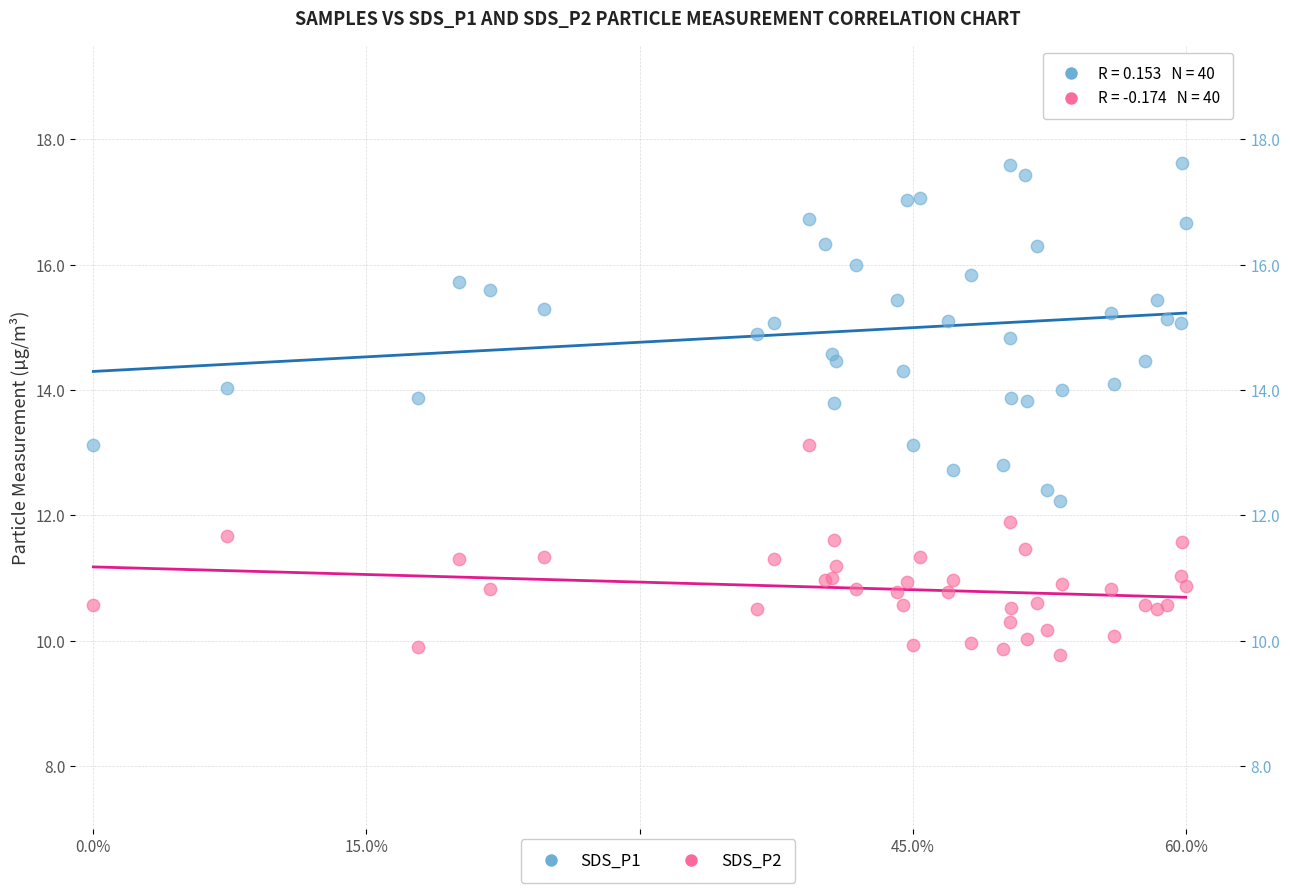

Which series reaches the maximum Y coordinate?

SDS_P1